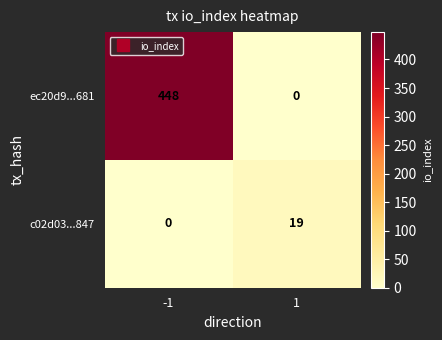

True or false: ec20d9...681 has a value of 0 at 1.

True